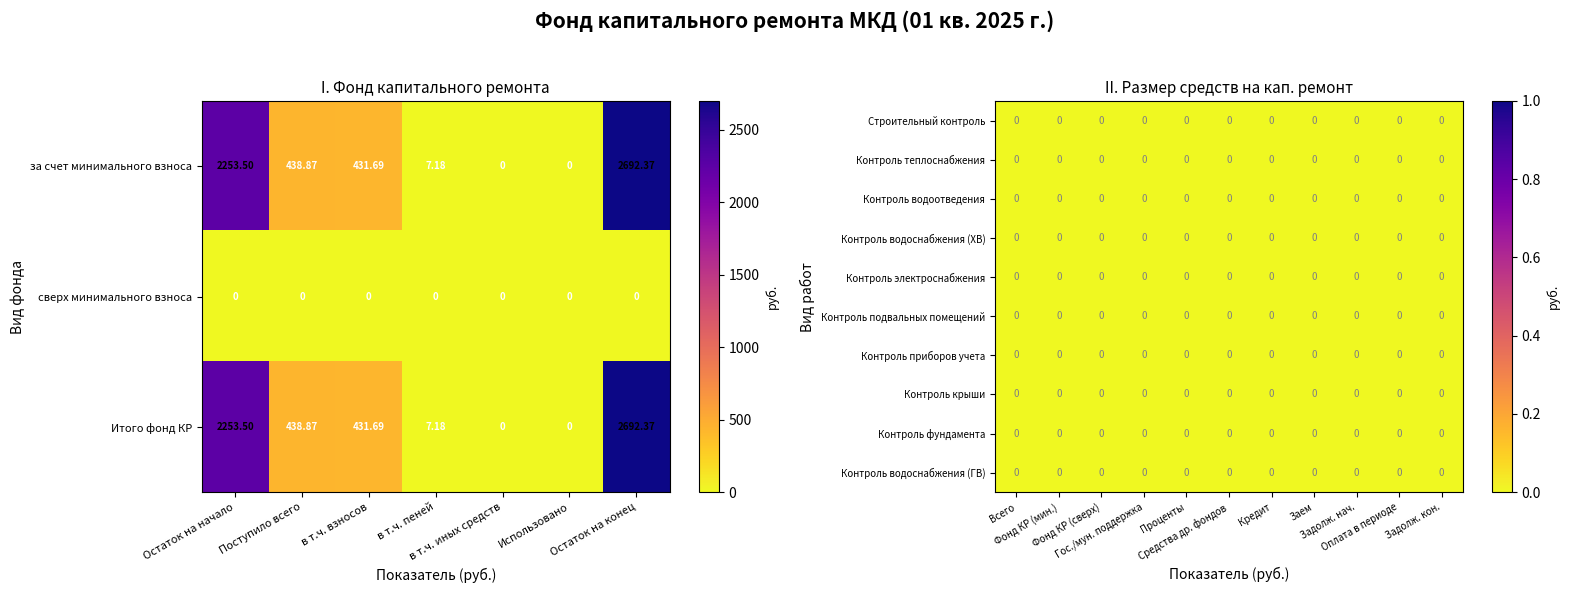

Which label corresponds to the smallest value in the chart?

в т.ч. иных средств